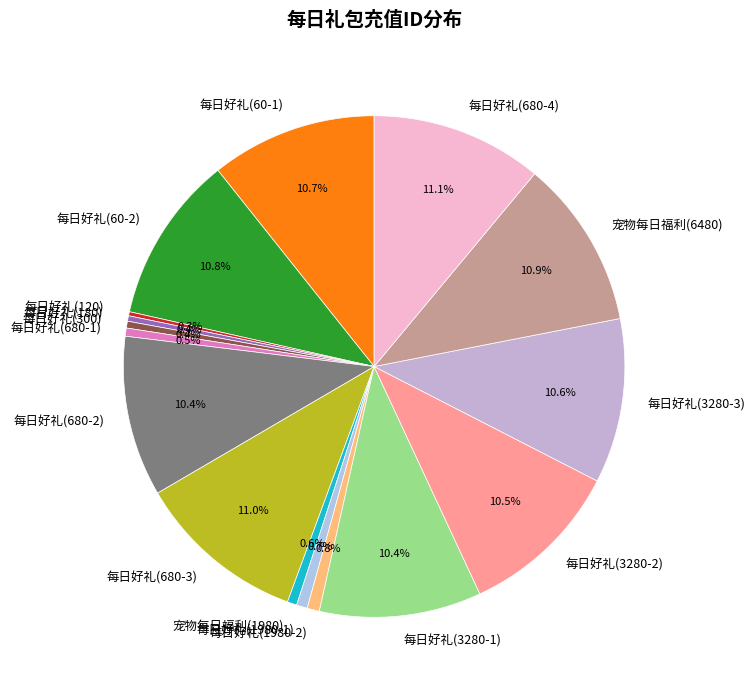

To the nearest percent, what portion does 每日好礼(680-3) represent?

11%